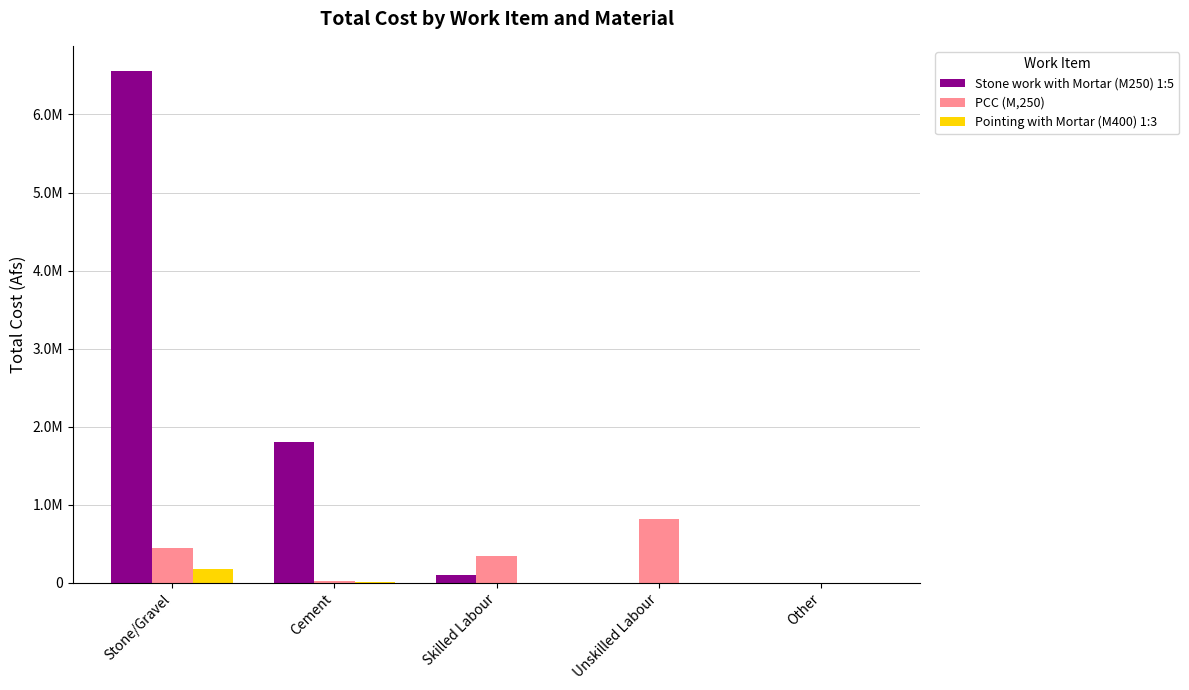

Rank the categories by Pointing with Mortar (M400) 1:3 value from lowest to highest.

Skilled Labour, Unskilled Labour, Other, Cement, Stone/Gravel